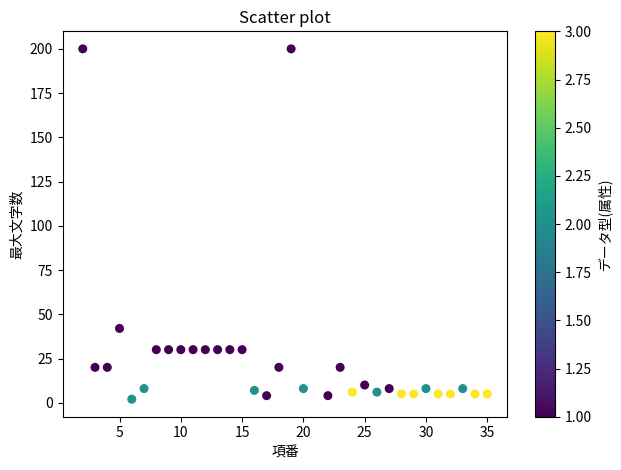

What Y value in the scatter plot is closest to 101?

42